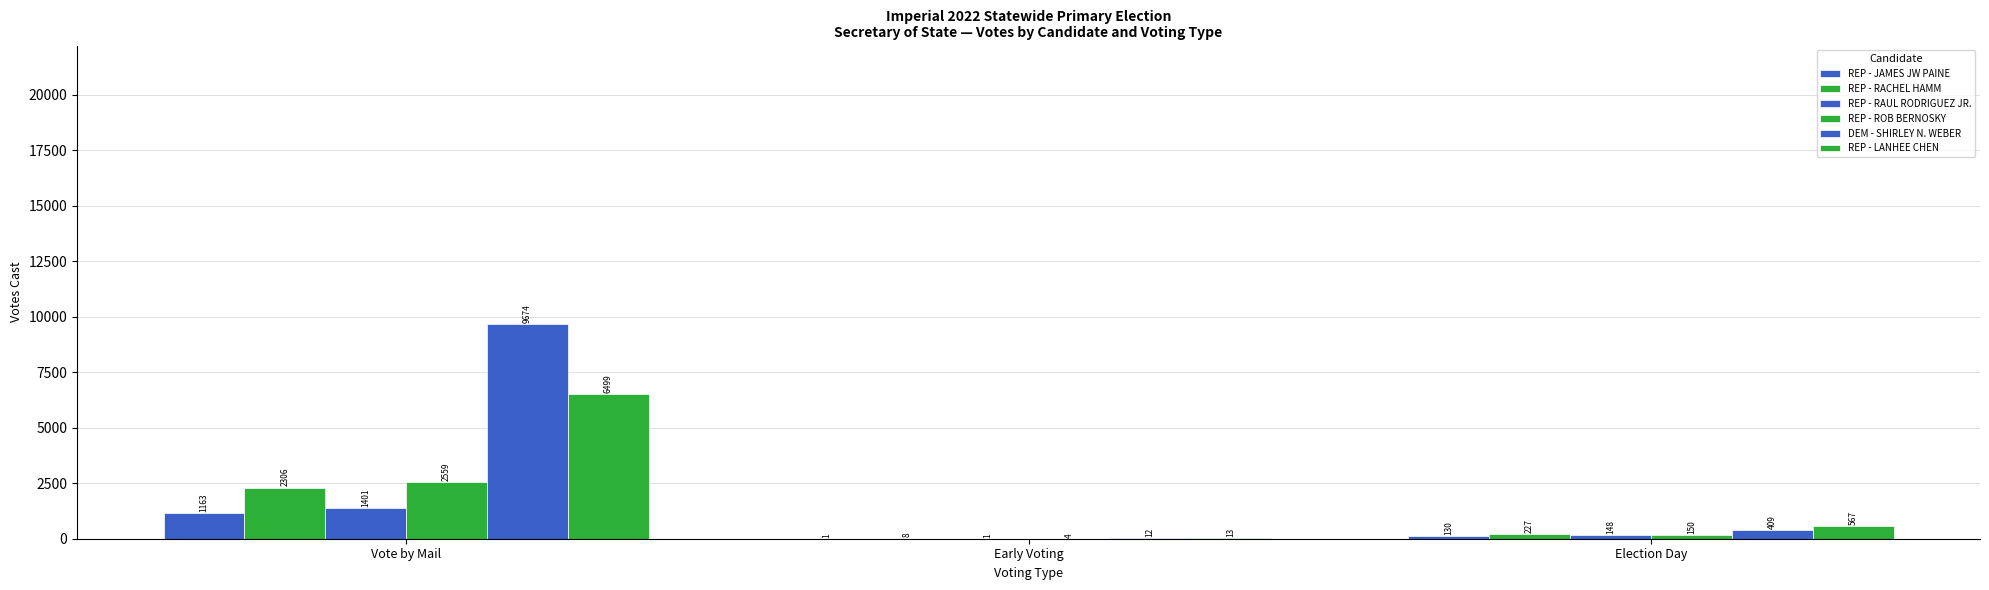

What is the label of the 1st bar from the left?

Vote by Mail